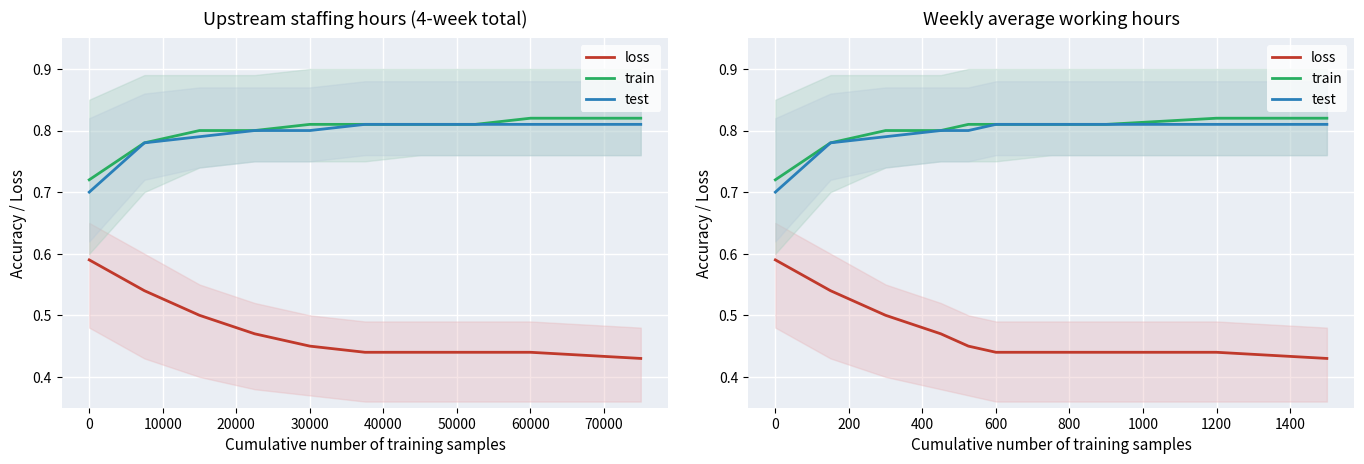

Is it true that loss equals 0.6 at 80000?

False